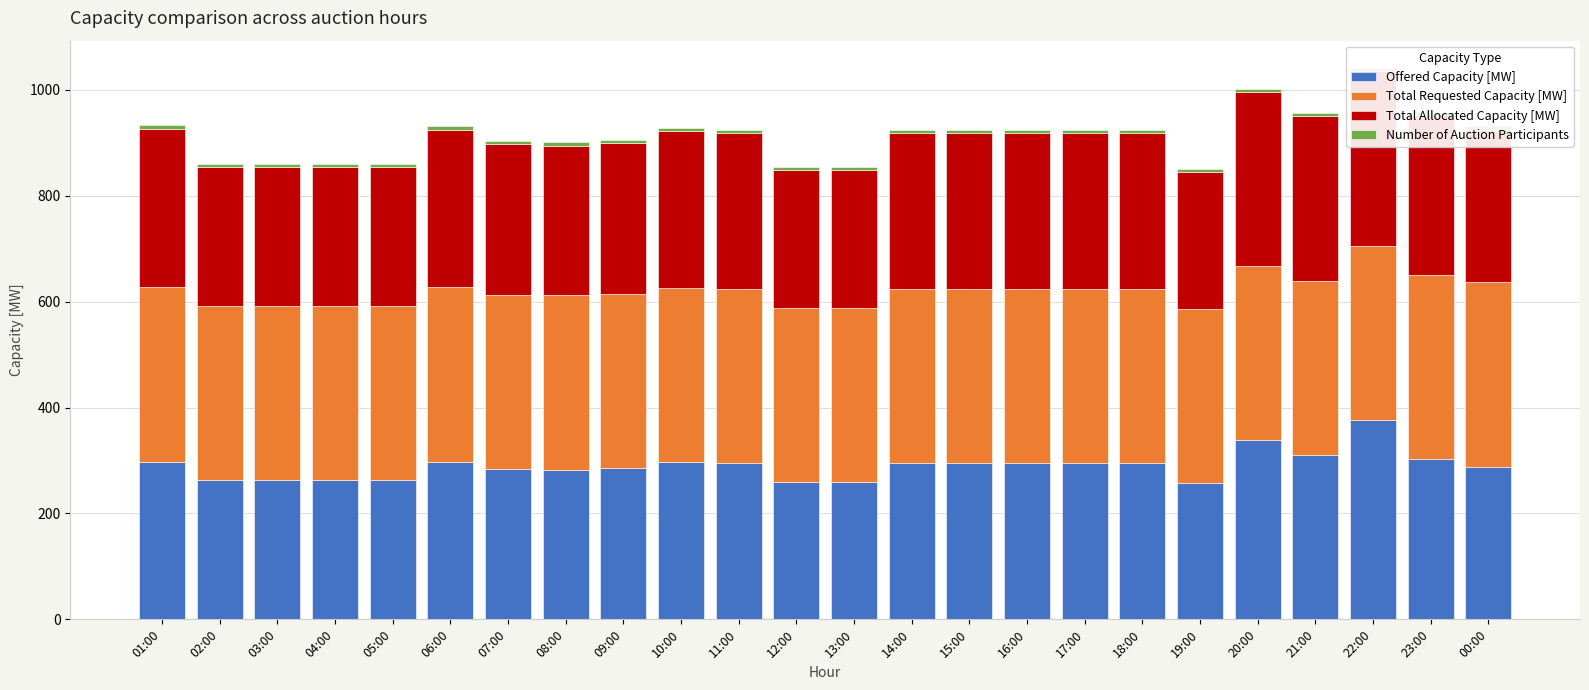

Count the number of data series in this chart.

4